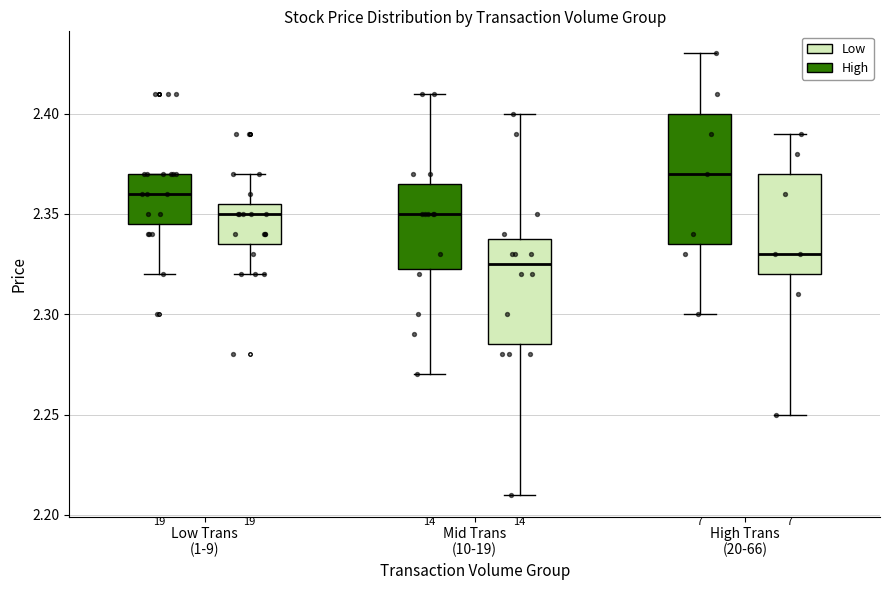

Which box is the tallest, from its lower edge to its upper edge?

High Trans (20-66) (High)